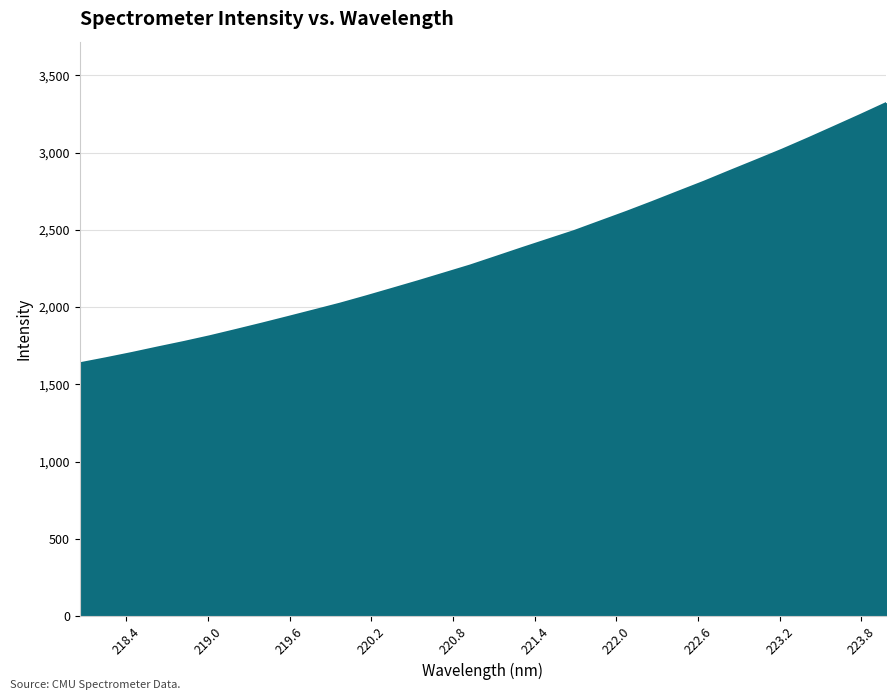

What is the minimum value shown in the chart?

1636.1